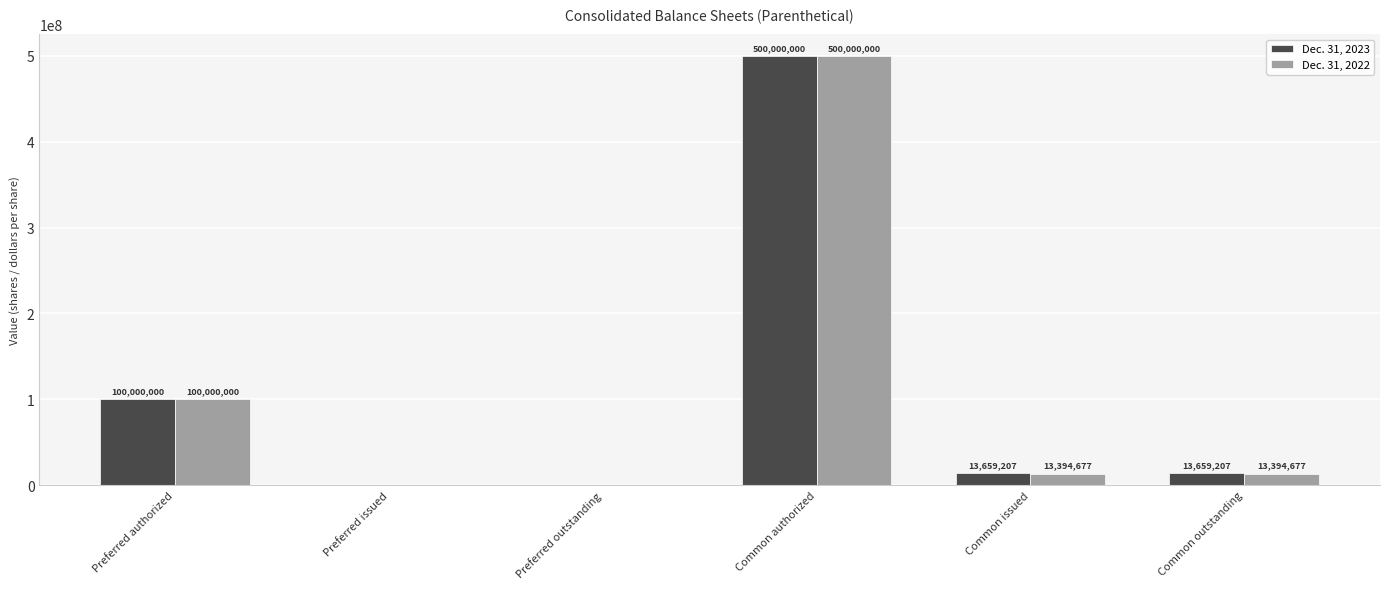

Which series changed the most between Preferred authorized and Common outstanding?

Dec. 31, 2022